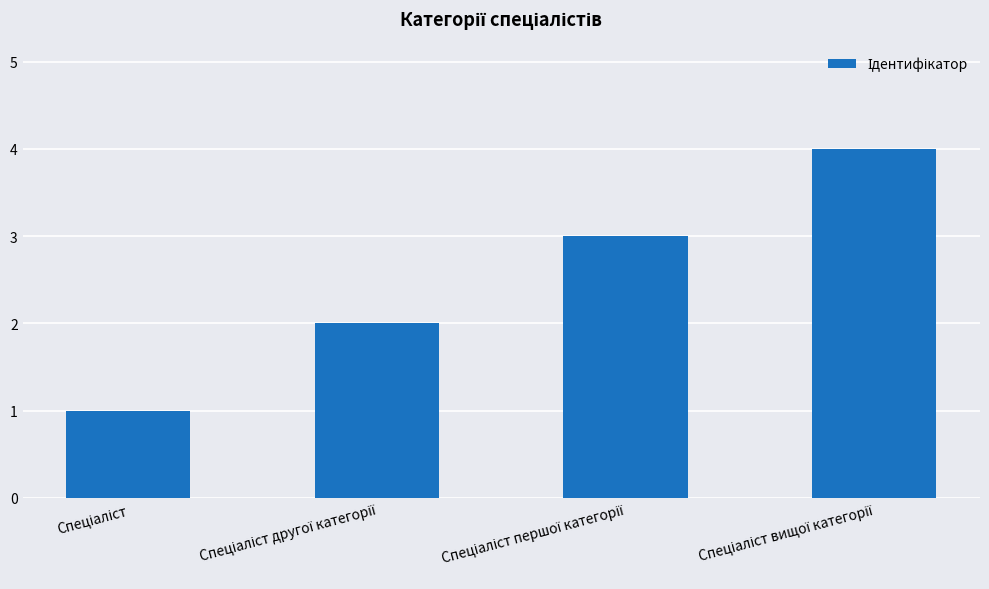

What is the maximum value shown in the chart?

4